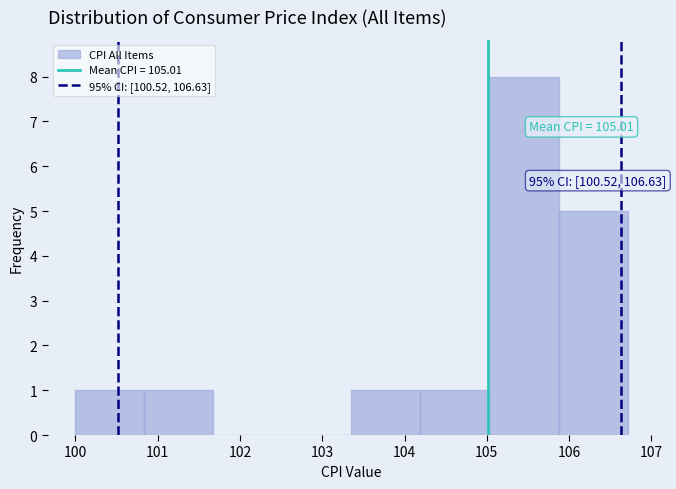

Over which range of the x-axis is the bar tallest?

105.0 to 105.9